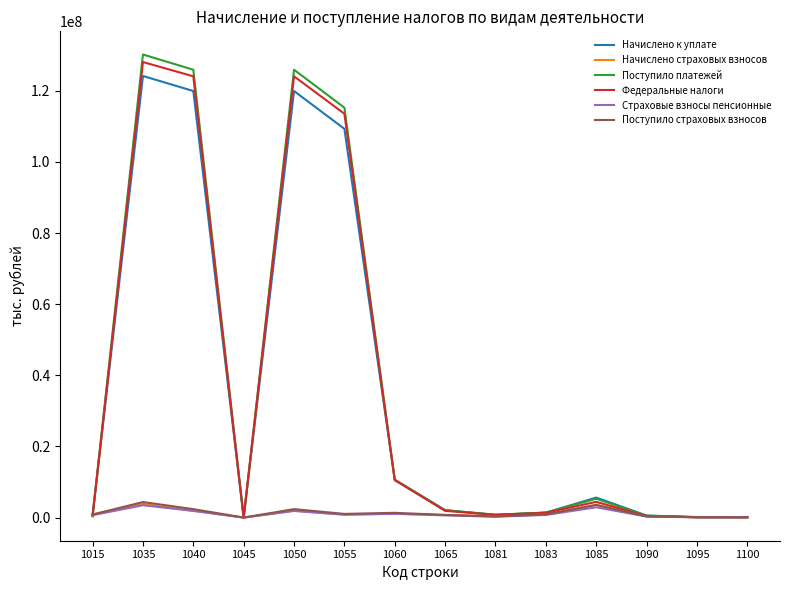

What is the maximum value shown in the chart?

130188958